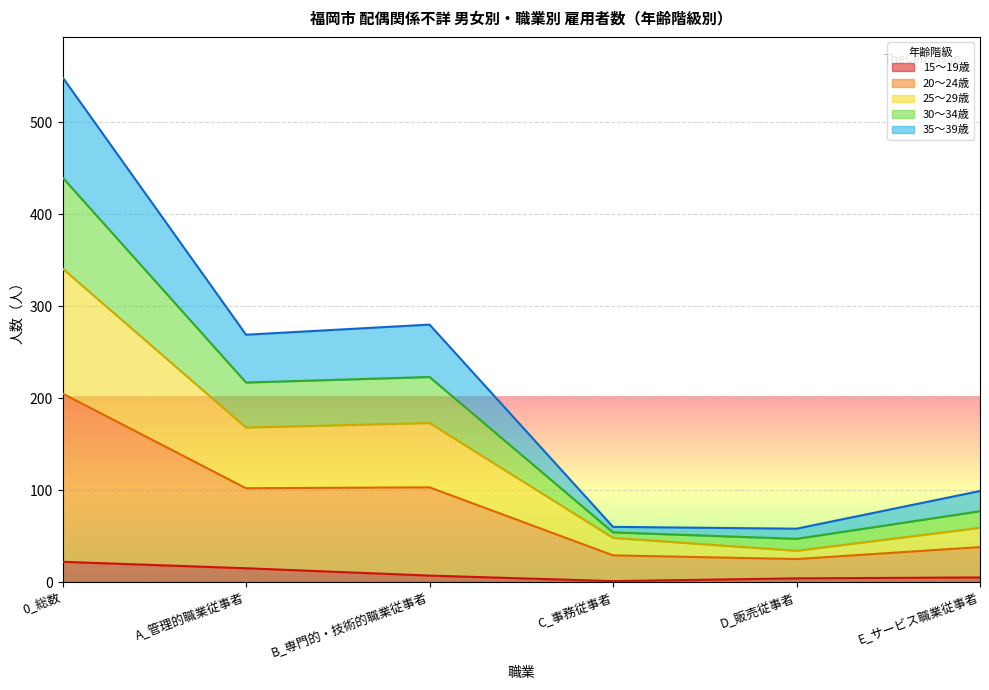

At which category is the sum across all series the highest?

0_総数